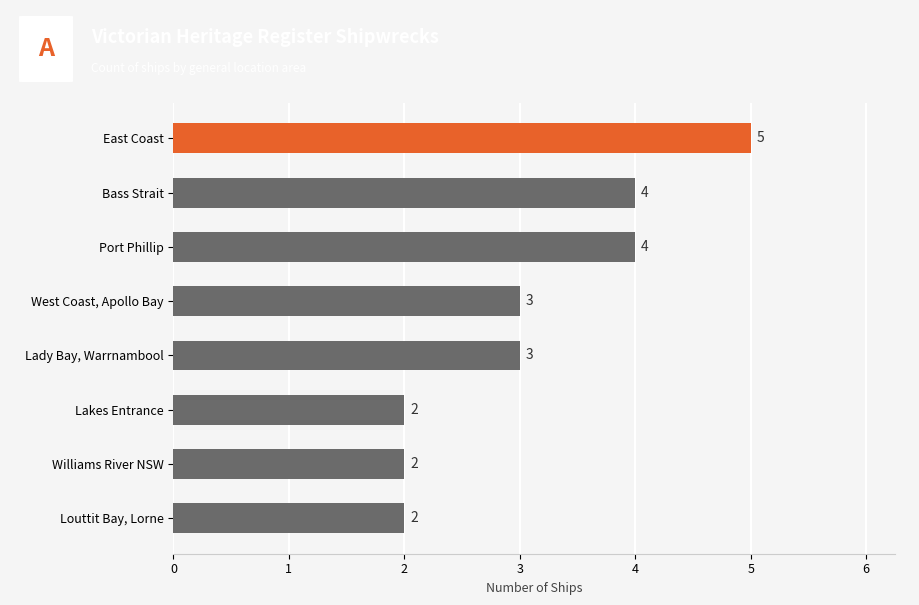

Is it true that the value at Bass Strait is 4?

True